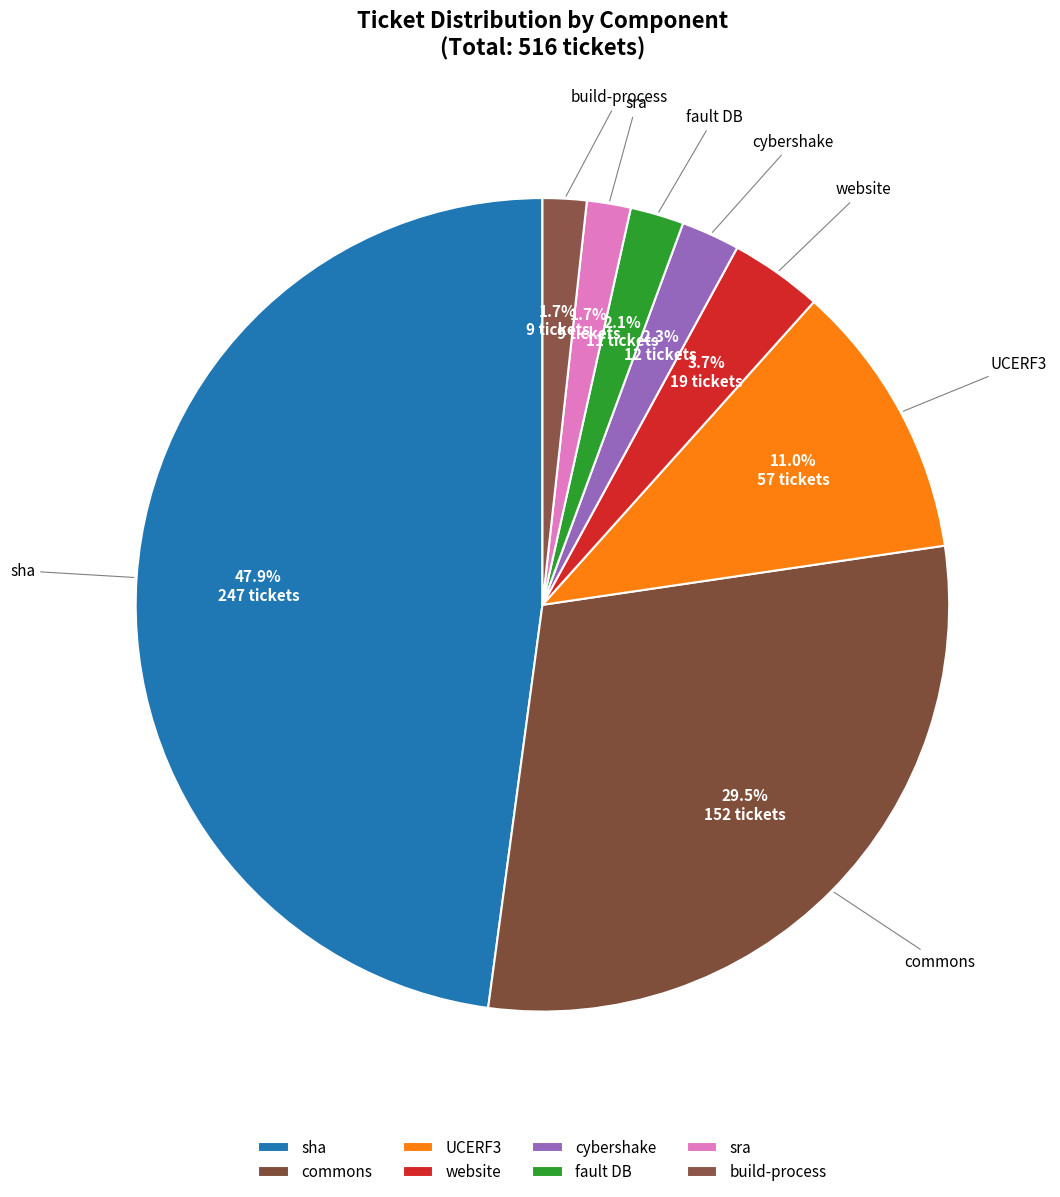

The website slice represents 1% of the pie. True or false?

False